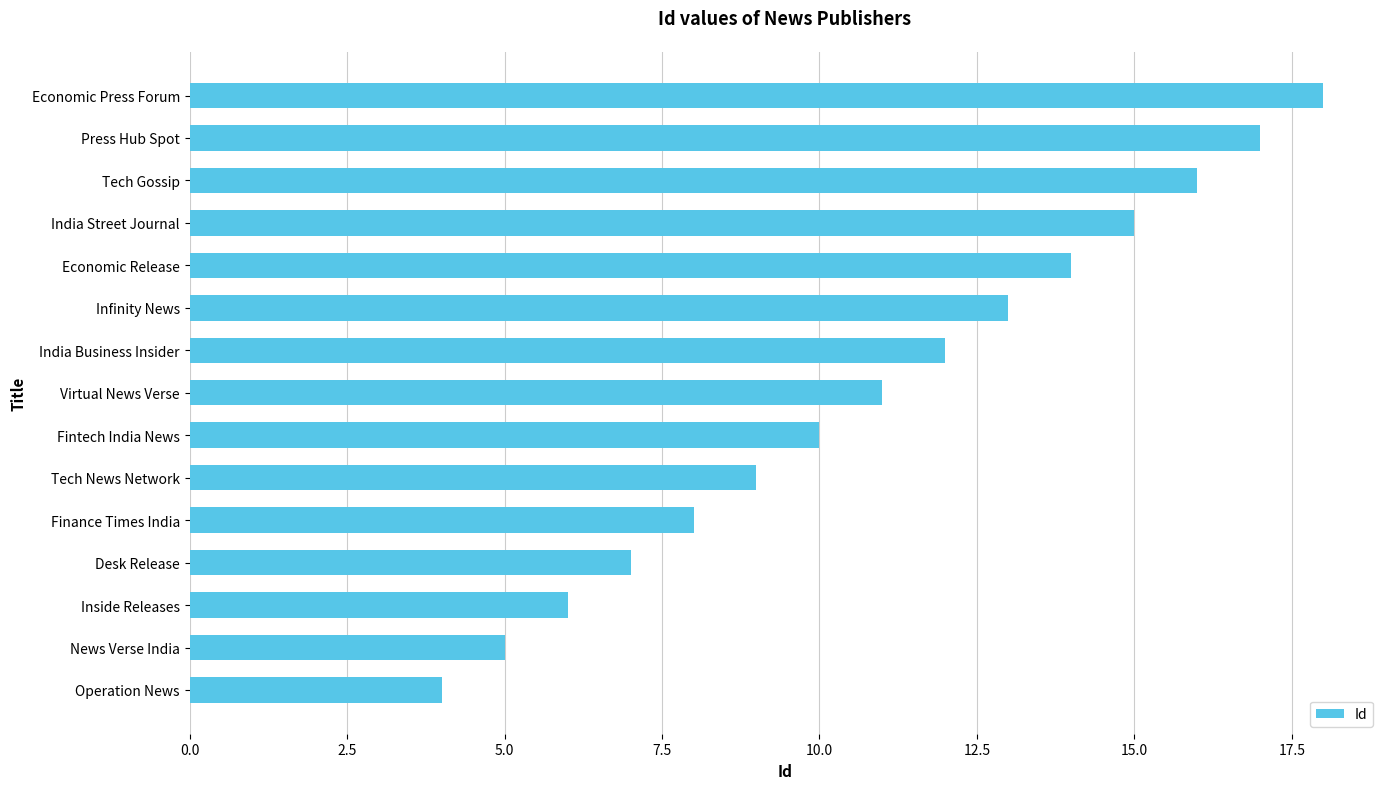

What is the sum of the values at Finance Times India and Press Hub Spot?

25